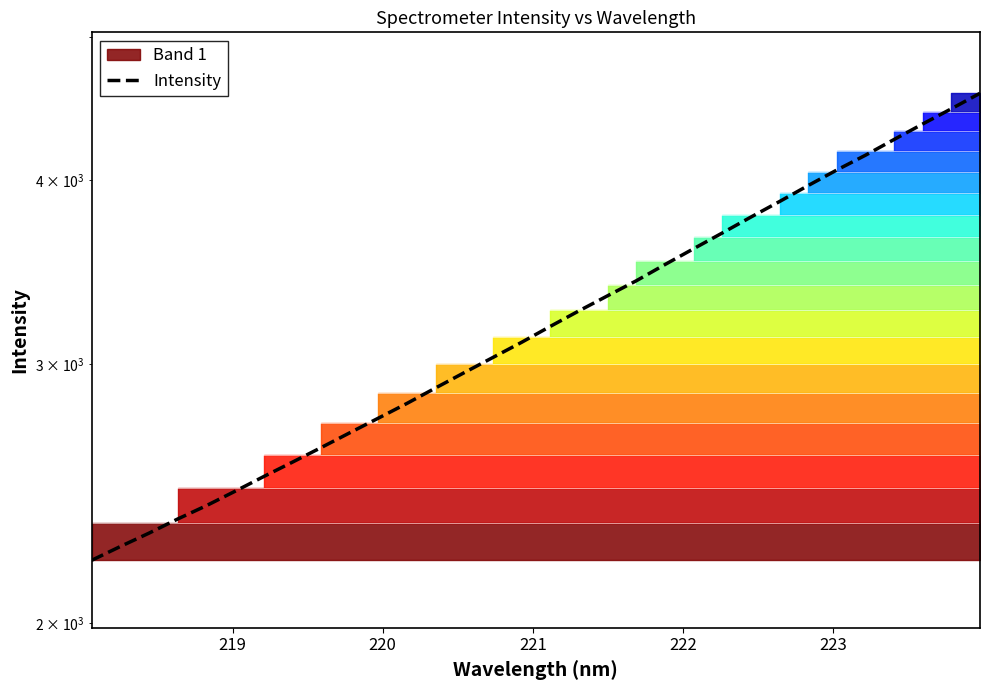

True or false: there are more than 2 points higher than both neighbors.

False